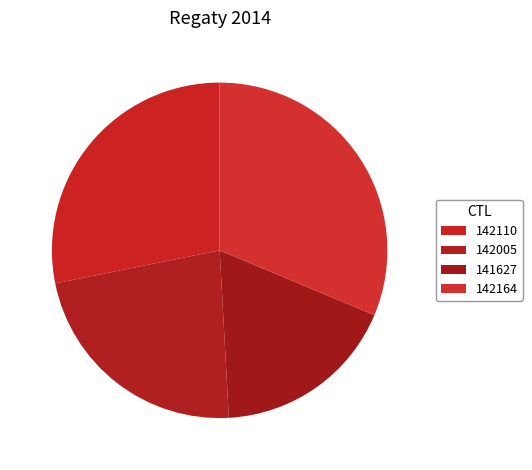

To the nearest percent, what portion does 142164 represent?

31%